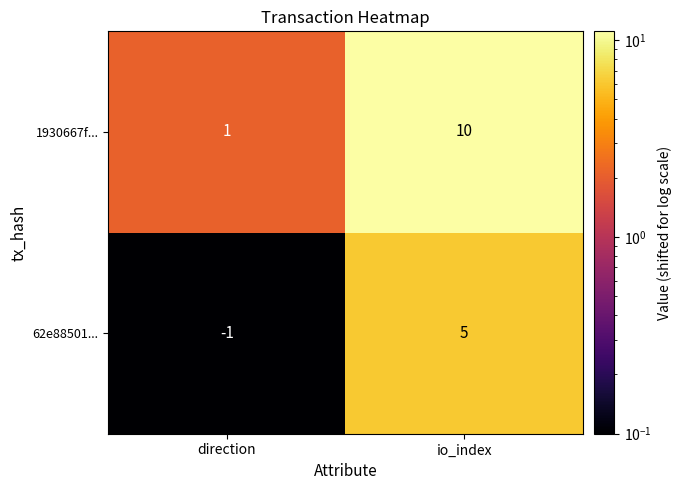

Which series changed the most between direction and io_index?

1930667f...